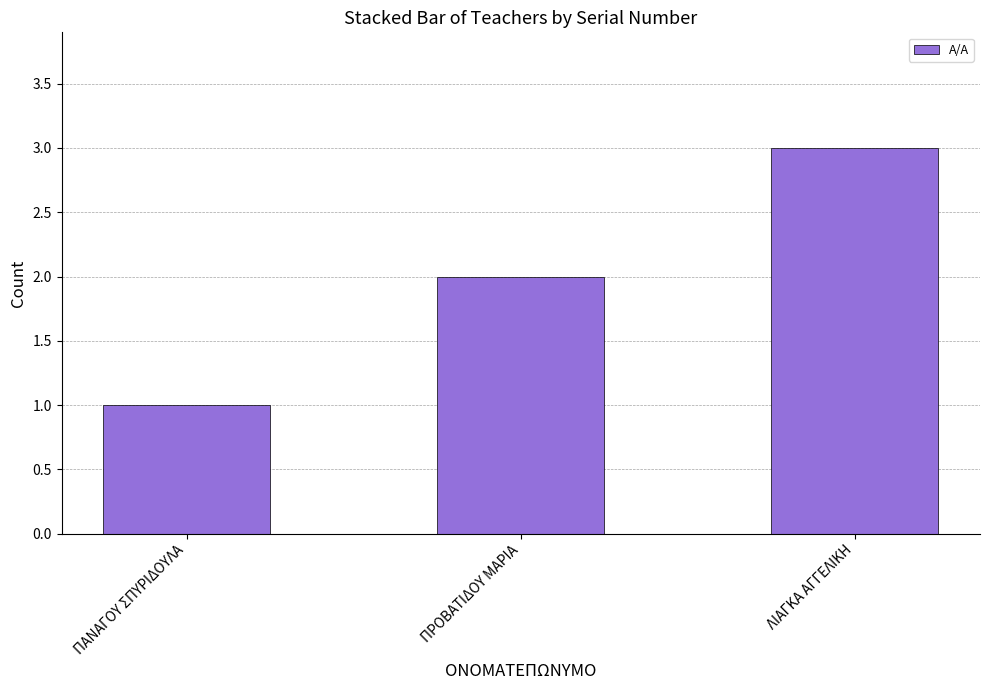

What is the label of the 1st bar from the right?

ΛΙΑΓΚΑ ΑΓΓΕΛΙΚΗ